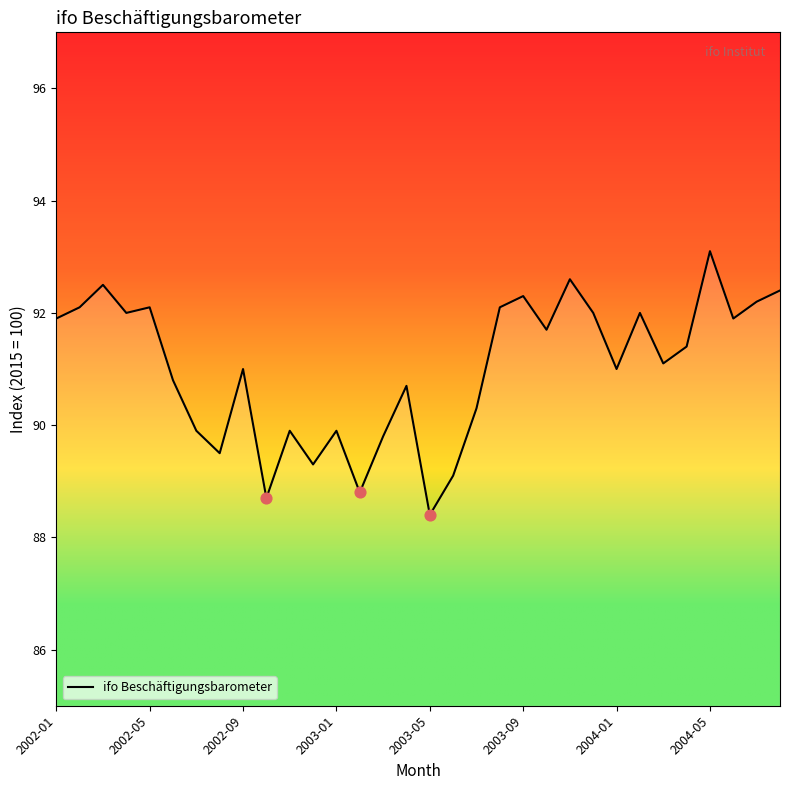

What is the difference between the maximum and minimum values?

4.7